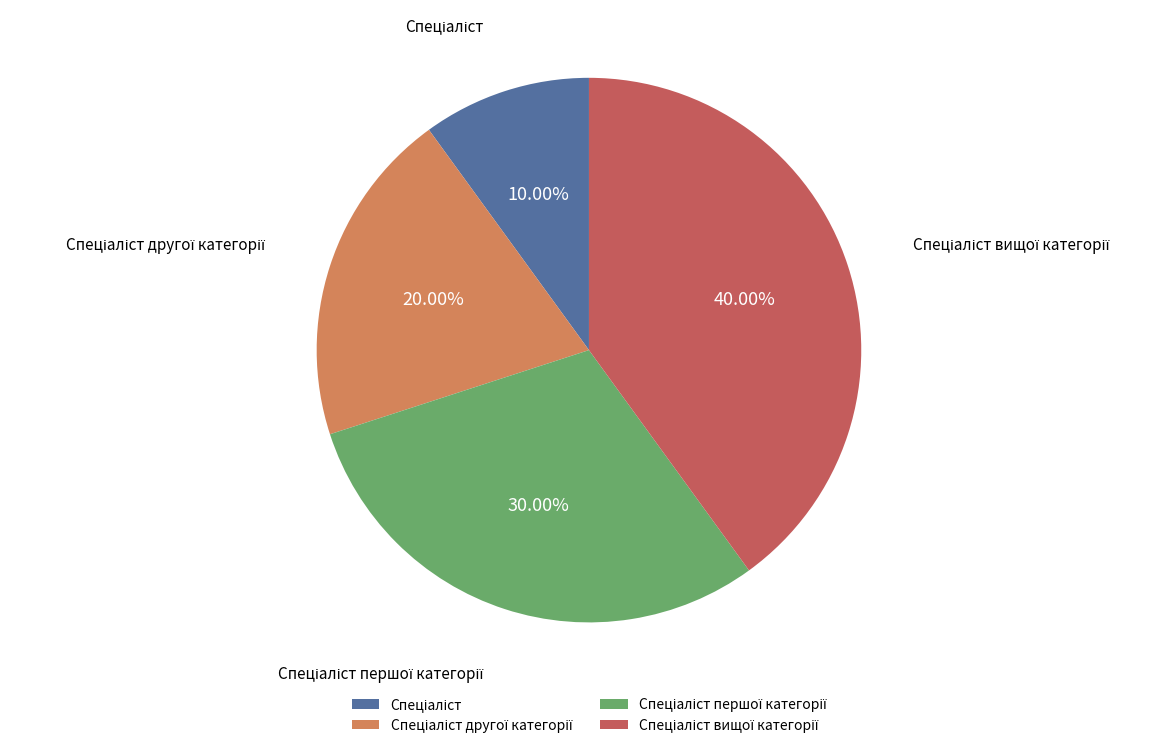

Does any single category account for the majority?

No